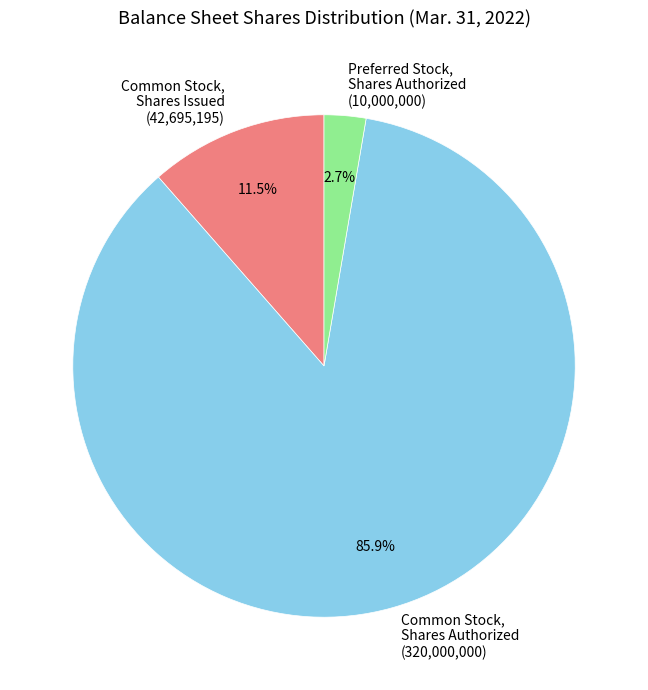

Does any single category account for the majority?

Yes